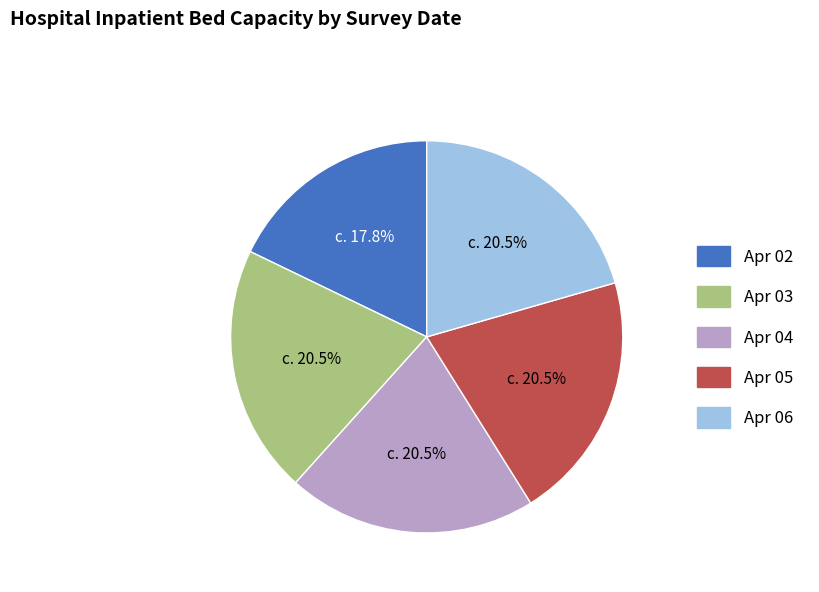

Does any single category account for the majority?

No